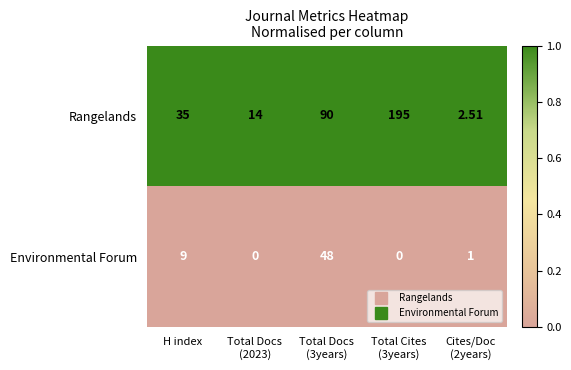

Which series has the largest range (max minus min)?

Rangelands